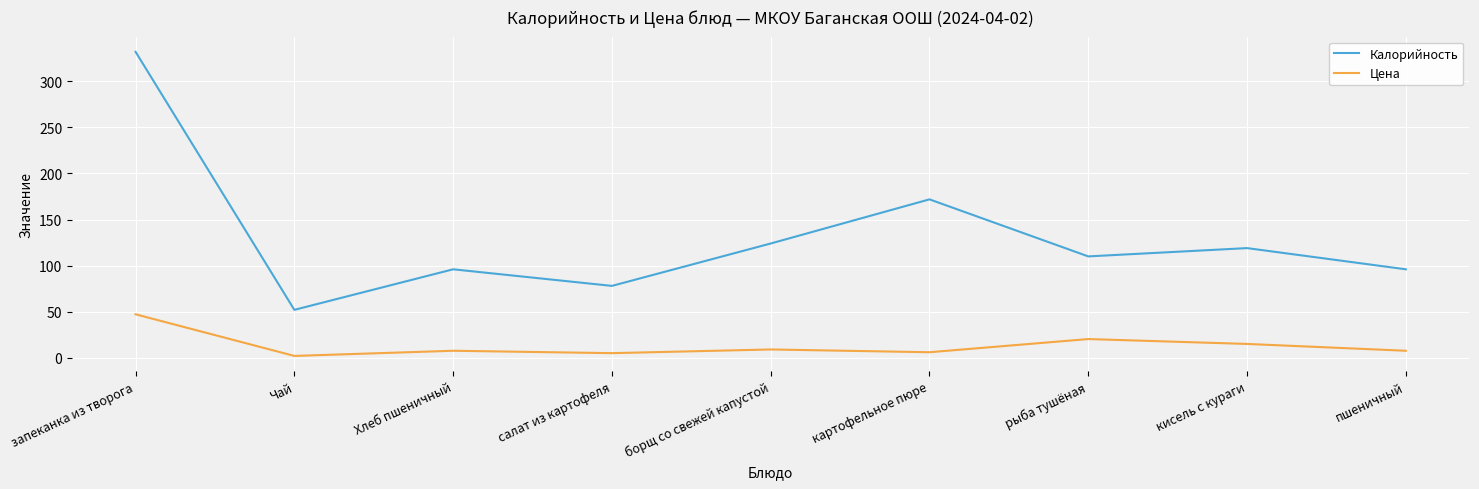

What are all the series names shown in the legend?

Калорийность, Цена